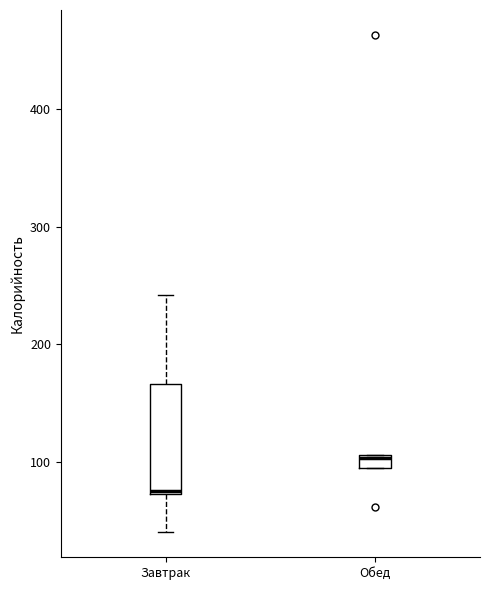

Where does the median line of the box for Обед sit on the y-axis? The values are not printed on the chart, so give them approximately, as read against the axis.

100